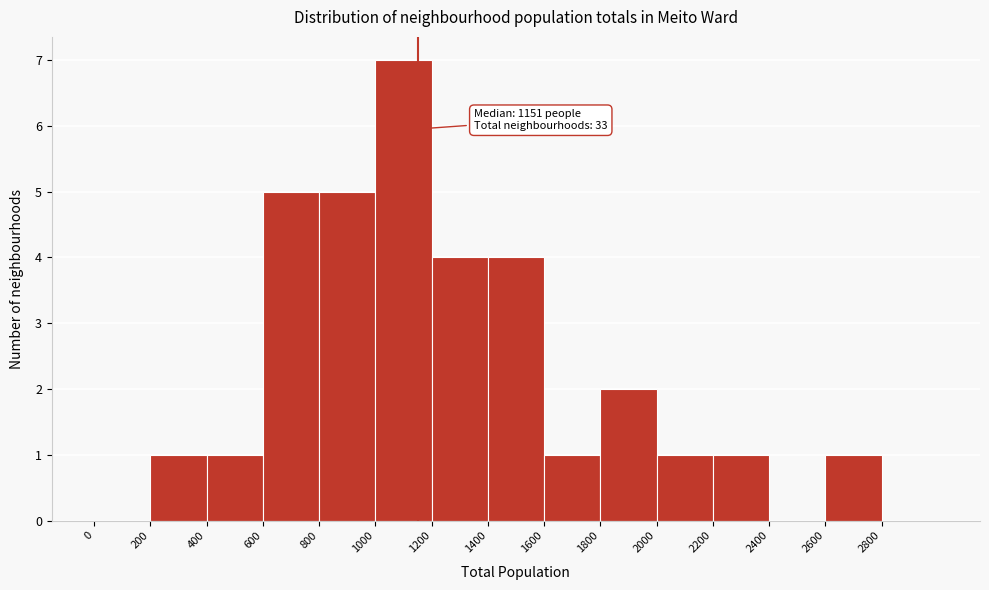

Which range on the x-axis has the tallest bar?

1000 to 1200